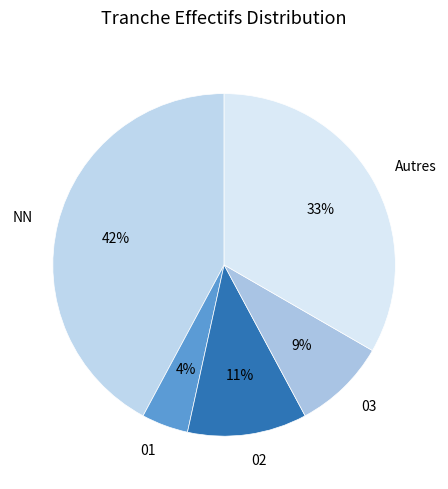

The 03 slice represents 23% of the pie. True or false?

False